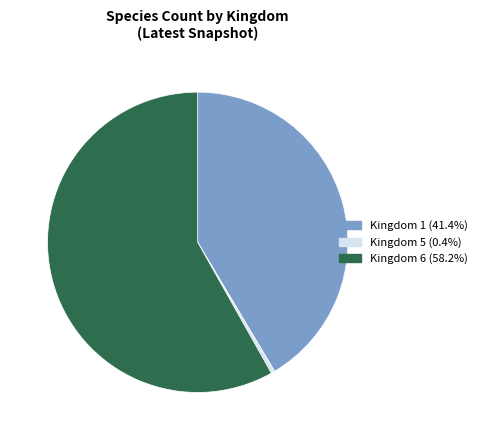

Does Kingdom 5 represent more than half of the total?

No